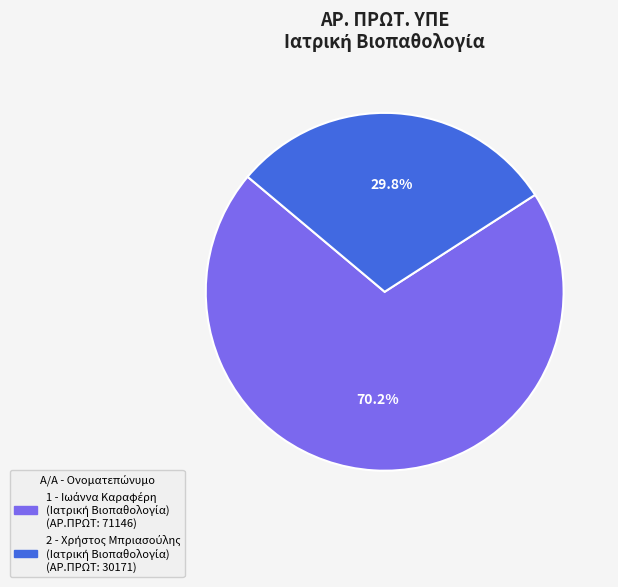

How many slices are in this pie chart?

2